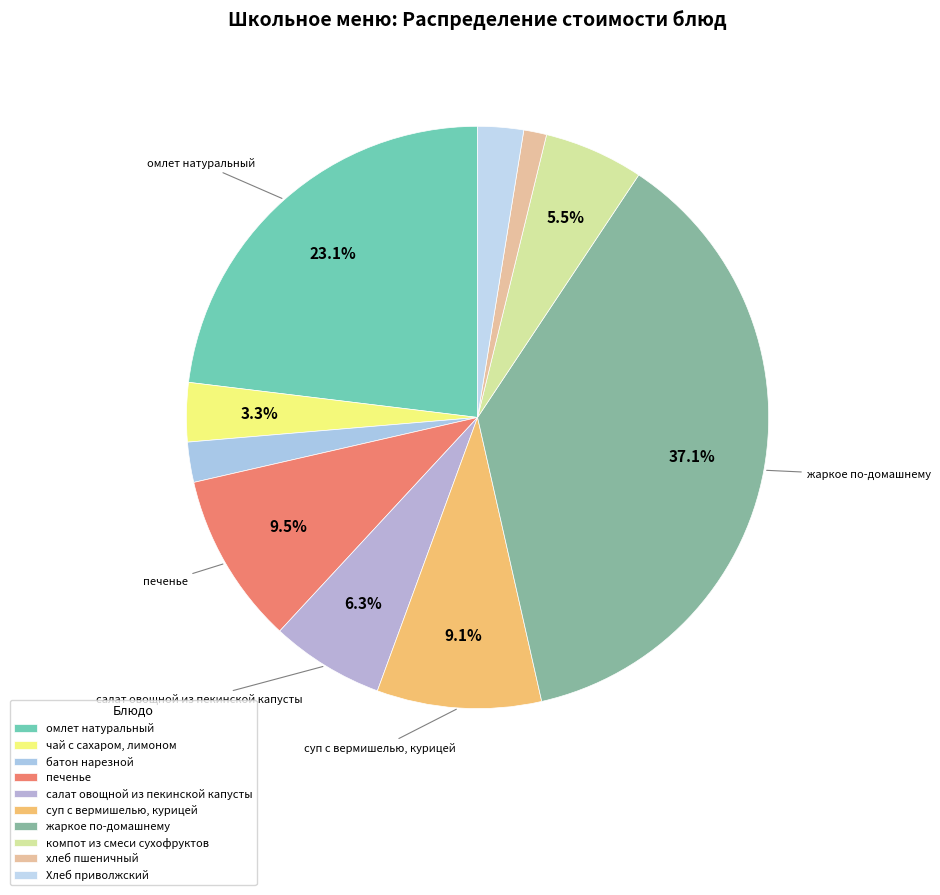

Rank the categories by value from highest to lowest.

жаркое по-домашнему, омлет натуральный, печенье, суп с вермишелью, курицей, салат овощной из пекинской капусты, компот из смеси сухофруктов, чай с сахаром, лимоном, Хлеб приволжский, батон нарезной, хлеб пшеничный